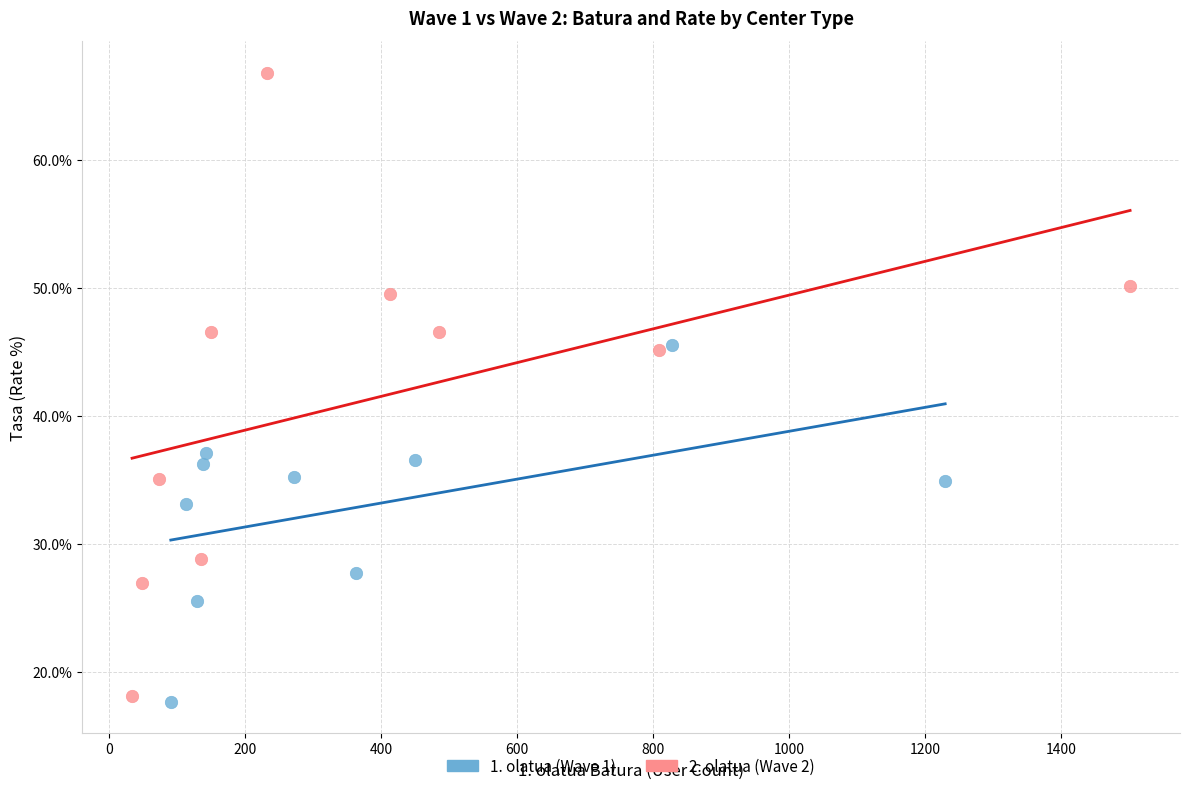

Which series has the largest Y range (max minus min)?

2. olatua (Wave 2)